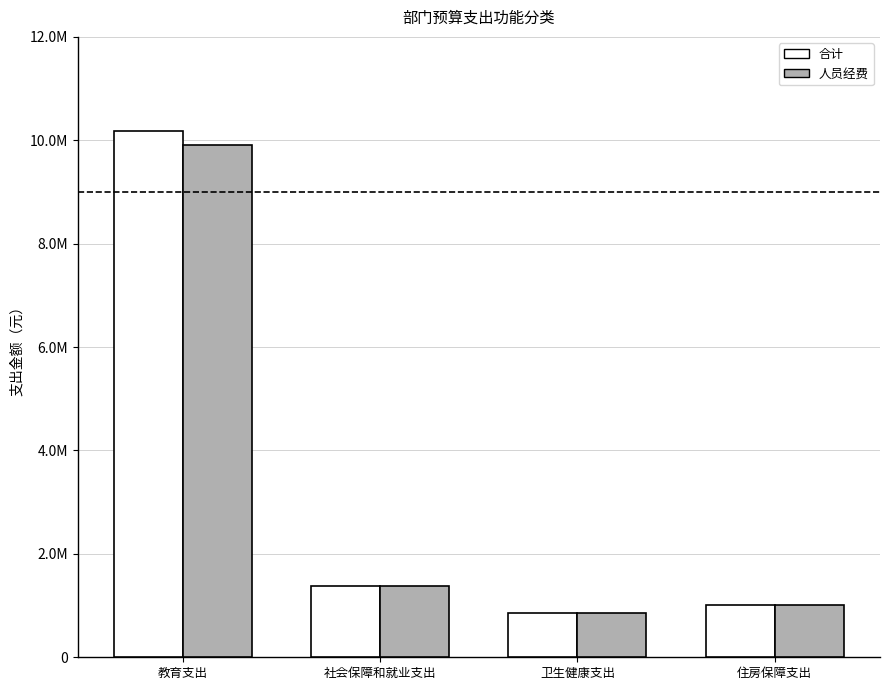

At which label does 人员经费 reach its minimum?

卫生健康支出